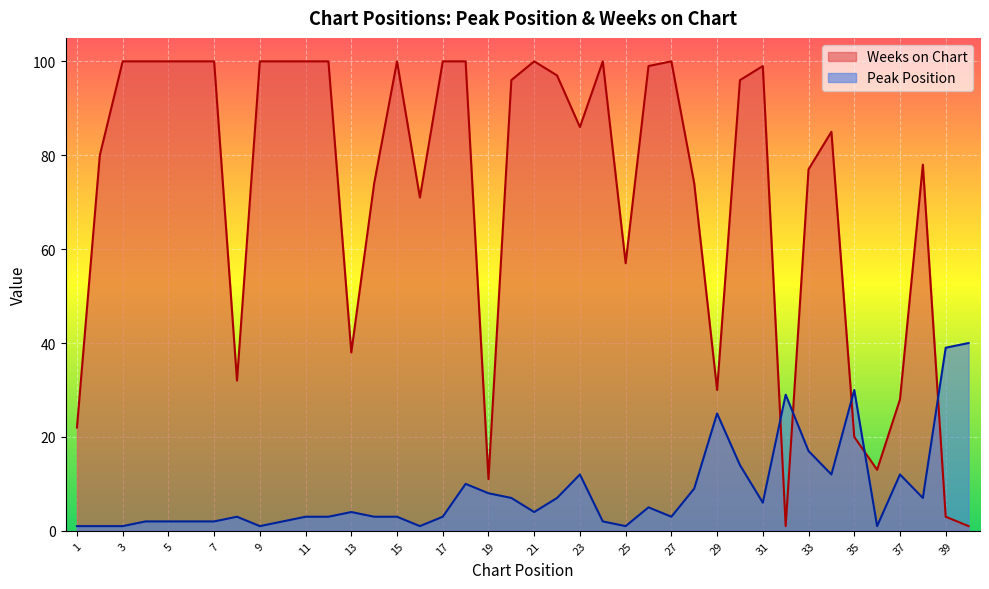

How many lines are shown in the chart?

2